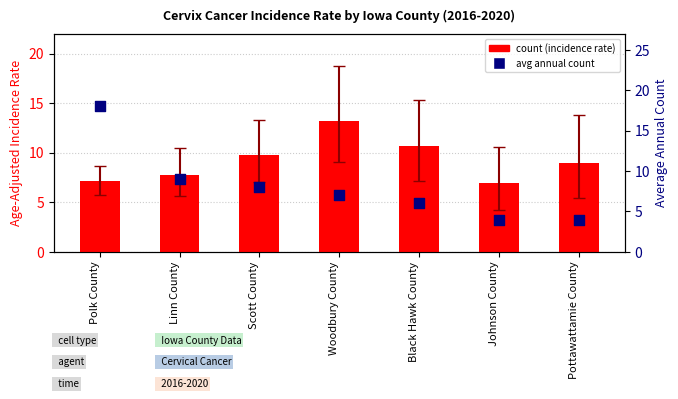

Is the value of count at Pottawattamie County greater than the value of percentile rank within the sample at Woodbury County?

Yes